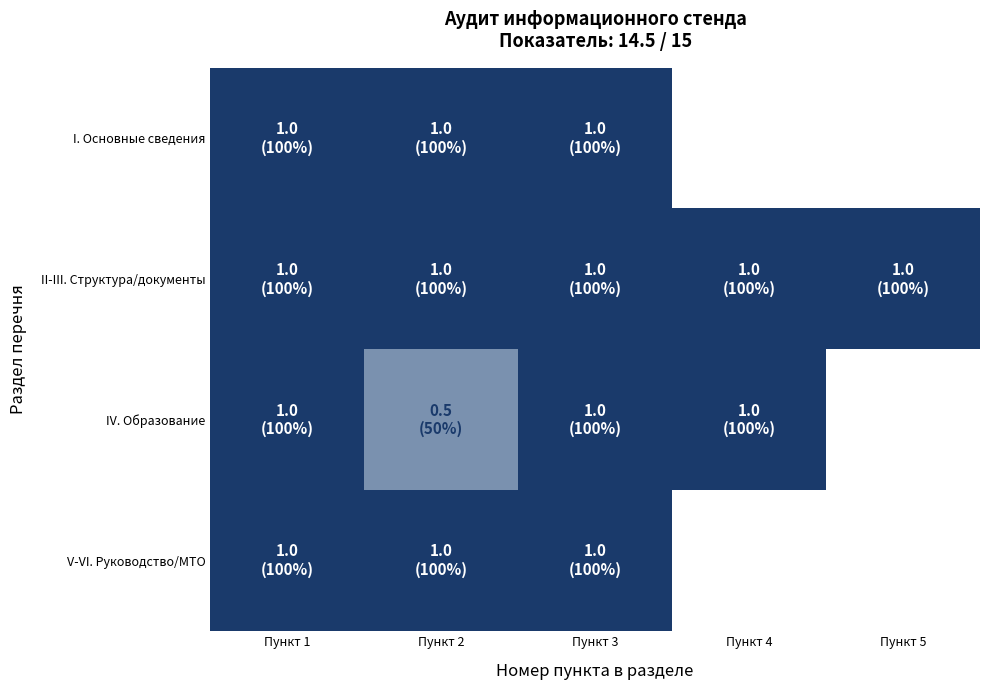

Rank the categories by V-VI. Руководство/МТО value from highest to lowest.

Пункт 1, Пункт 2, Пункт 3, Пункт 4, Пункт 5